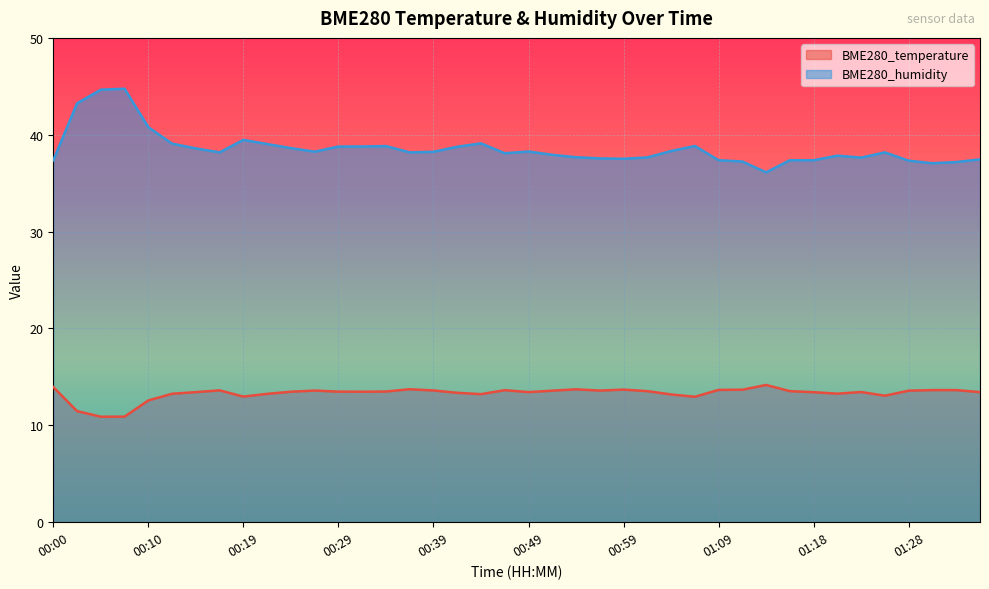

Is the value of BME280_humidity at 01:11 greater than the value of BME280_temperature at 00:27?

Yes